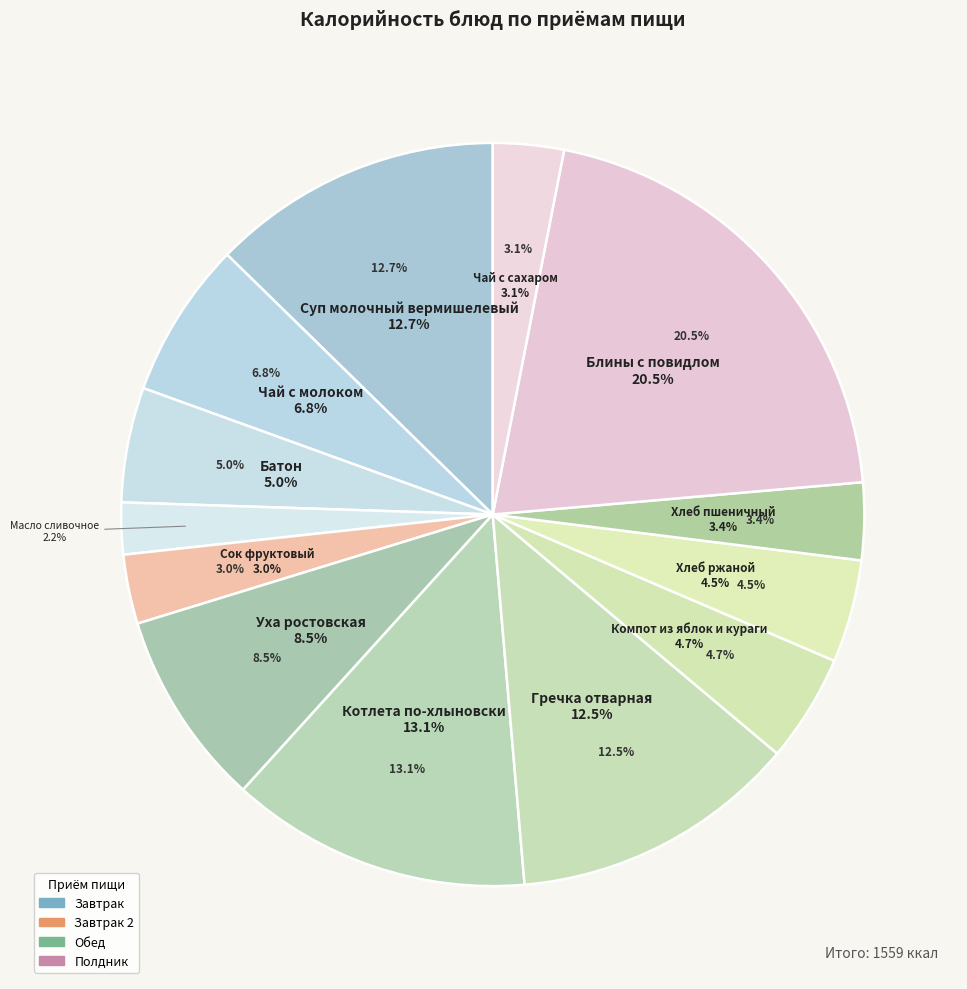

Count the number of slices in the pie.

13